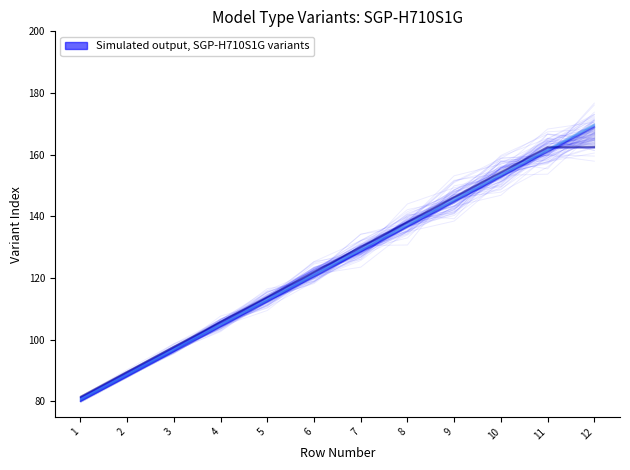

Between 9 and 8, which is larger?

9